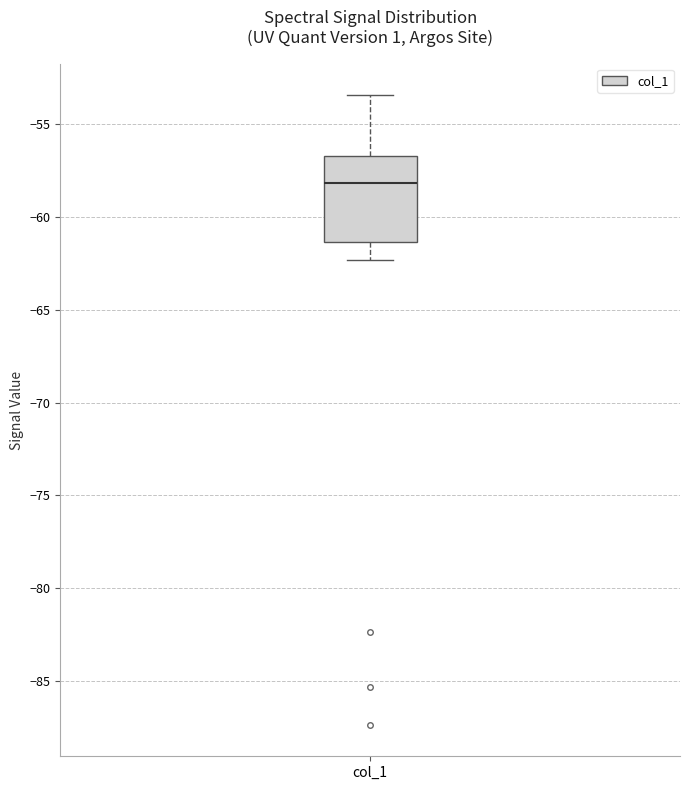

Read this box plot against the y-axis: the position of the median line, the range covered by the box, and the ends of both whiskers. The values are not printed on the chart, so give them approximately, as read against the axis.

median -58.0, box -61.5 to -56.5, whiskers -62.5 to -53.5